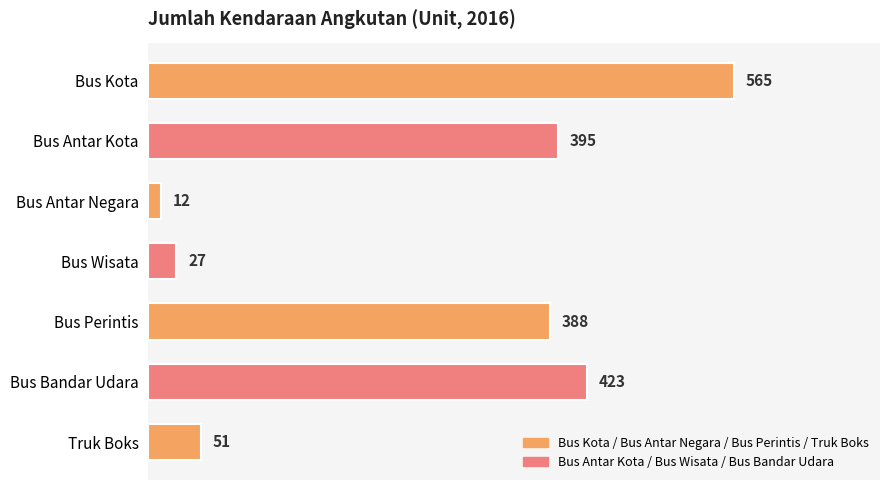

The chart shows a value of 226 at Bus Perintis. True or false?

False